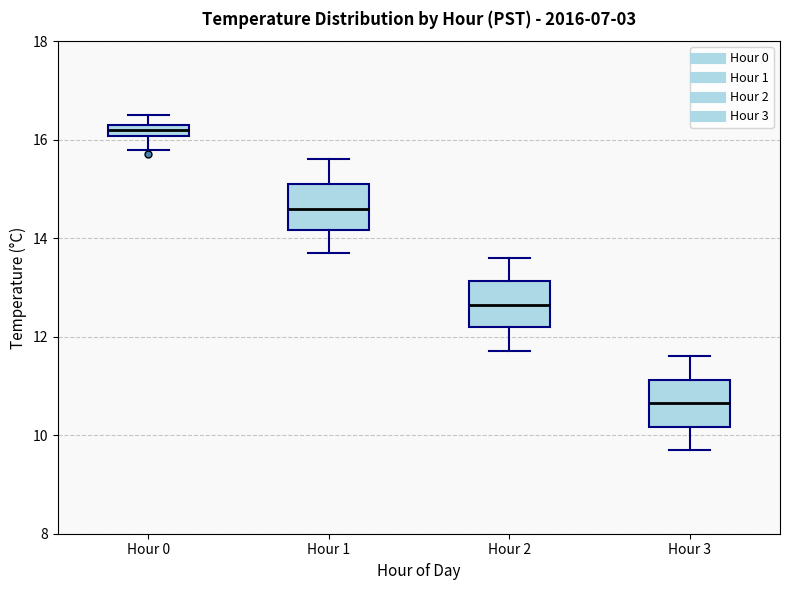

Where is the lower edge of the box for Hour 1 on the y-axis? The values are not printed on the chart, so give them approximately, as read against the axis.

14.2